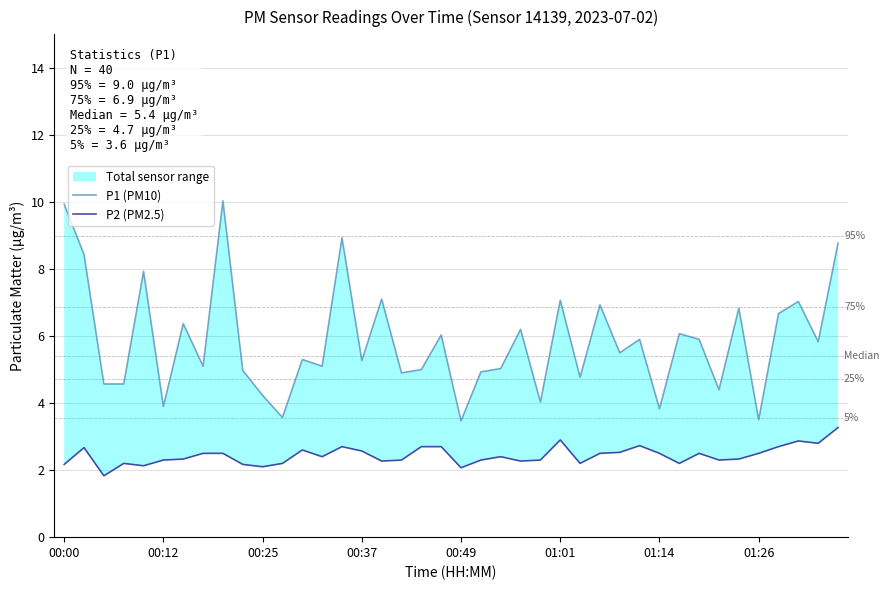

Reading left to right, extract all data points from this chart.

P1 (PM10): 9.9	8.4	4.6	4.6	7.9	3.9	6.4	5.1	10.0	5.0	4.2	3.6	5.3	5.1	8.9	5.3	7.1	4.9	5.0	6.0	3.5	4.9	5.0	6.2	4.0	7.1	4.8	6.9	5.5	5.9	3.8	6.1	5.9	4.4	6.8	3.5	6.7	7.0	5.8	8.8
P2 (PM2.5): 2.2	2.7	1.8	2.2	2.1	2.3	2.3	2.5	2.5	2.2	2.1	2.2	2.6	2.4	2.7	2.6	2.3	2.3	2.7	2.7	2.1	2.3	2.4	2.3	2.3	2.9	2.2	2.5	2.5	2.7	2.5	2.2	2.5	2.3	2.3	2.5	2.7	2.9	2.8	3.3